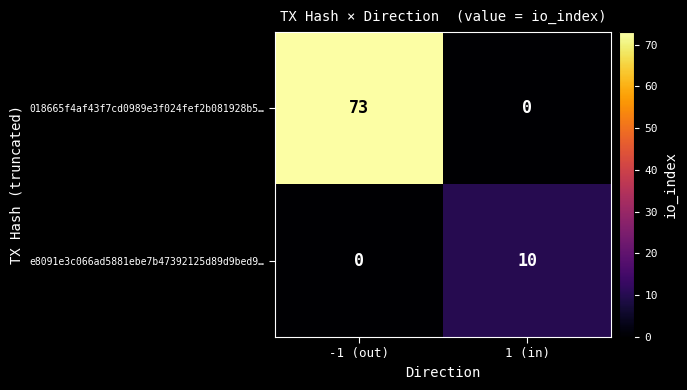

Reading left to right, list all the values displayed in this chart.

018665f4af43f7cd0989e3f024fef2b081928b5…: -1 (out)=73	1 (in)=0
e8091e3c066ad5881ebe7b47392125d89d9bed9…: -1 (out)=0	1 (in)=10